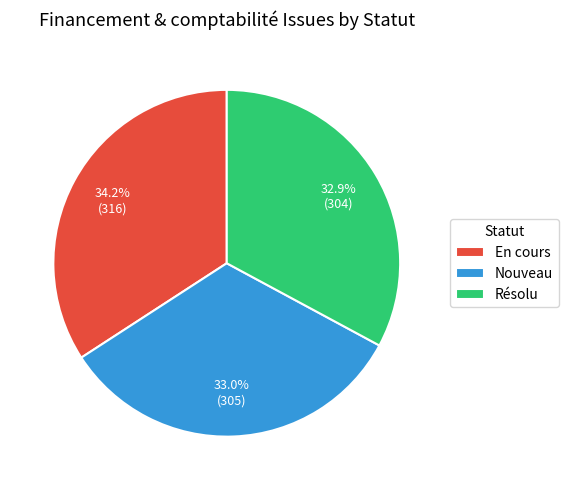

What percentage is the Nouveau slice, to the nearest percent?

33%